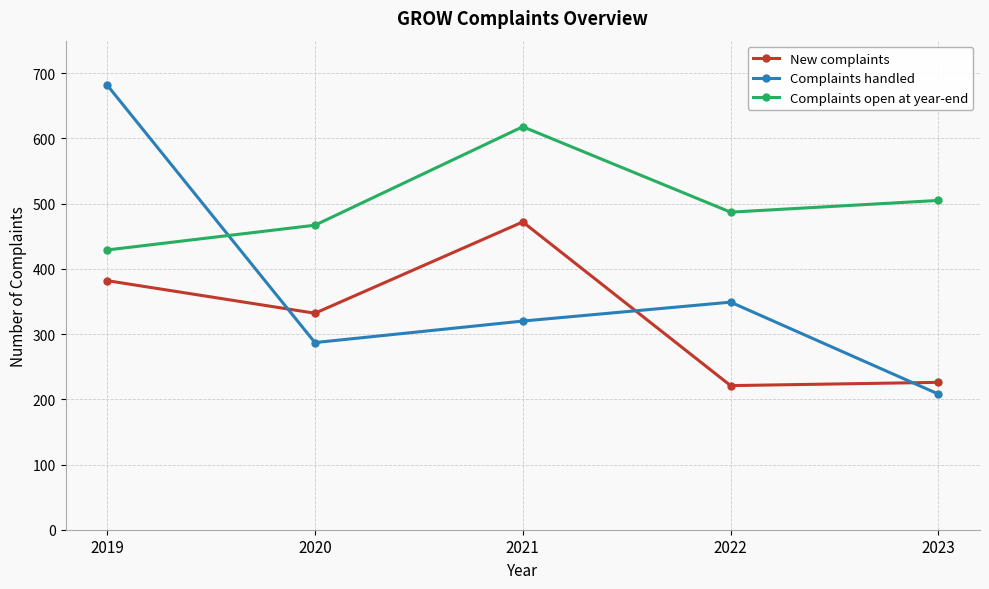

What is the average value of the Complaints handled series?

369